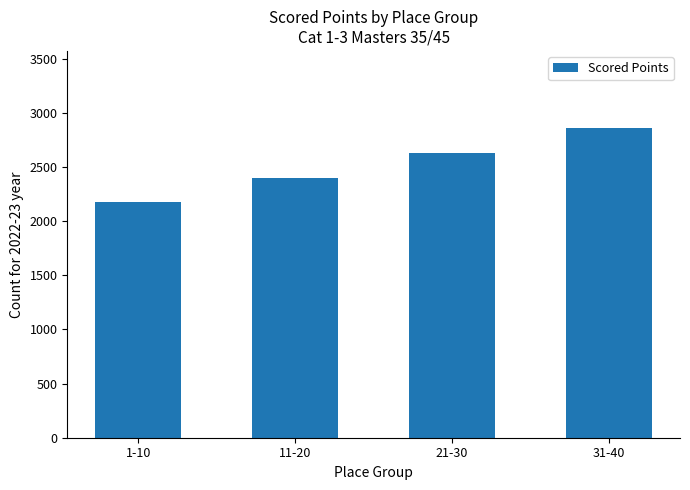

Rank the categories by value from lowest to highest.

1-10, 11-20, 21-30, 31-40